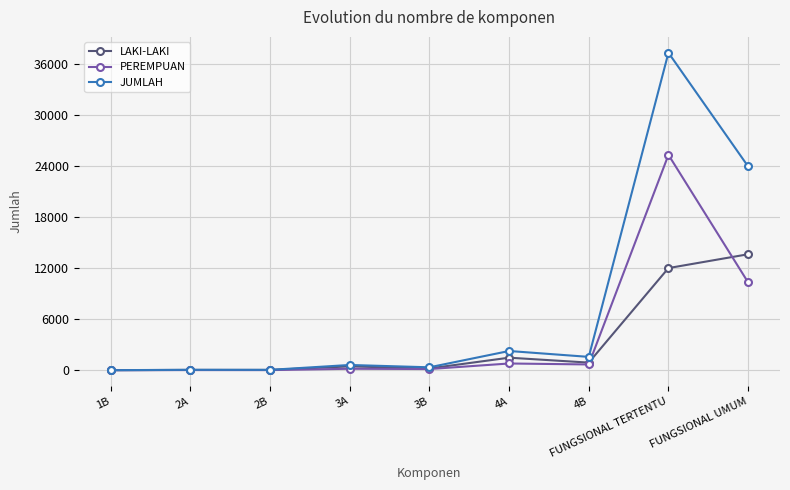

Which series has the largest total across all categories?

JUMLAH